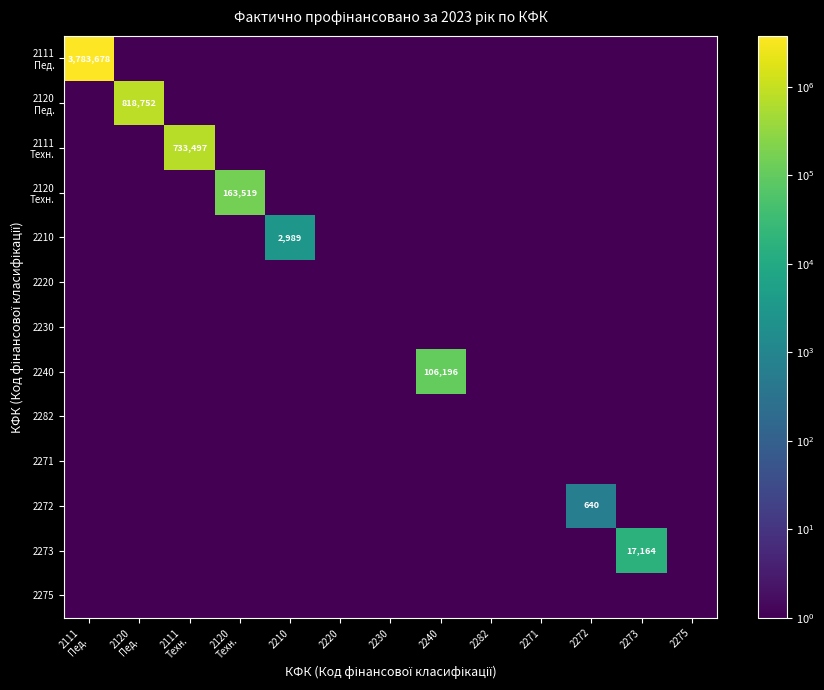

The value of 2272 at 2272 is 254.9. True or false?

False